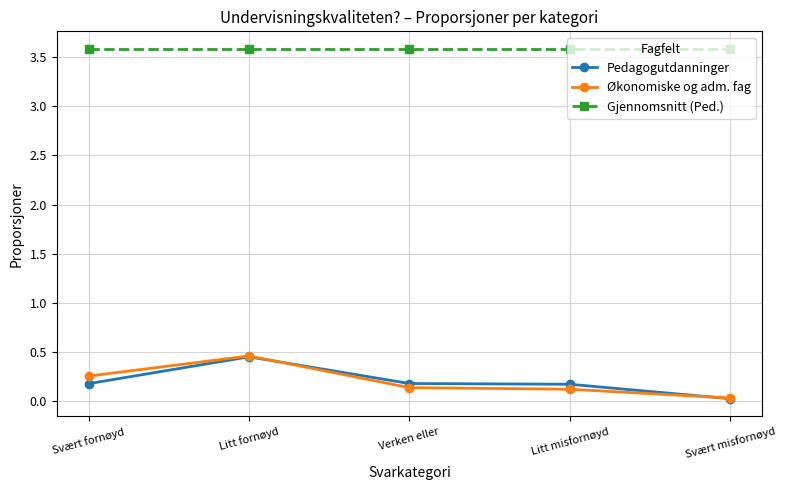

What is the value of the Økonomiske og adm. fag point at the 4th from the left?

0.1